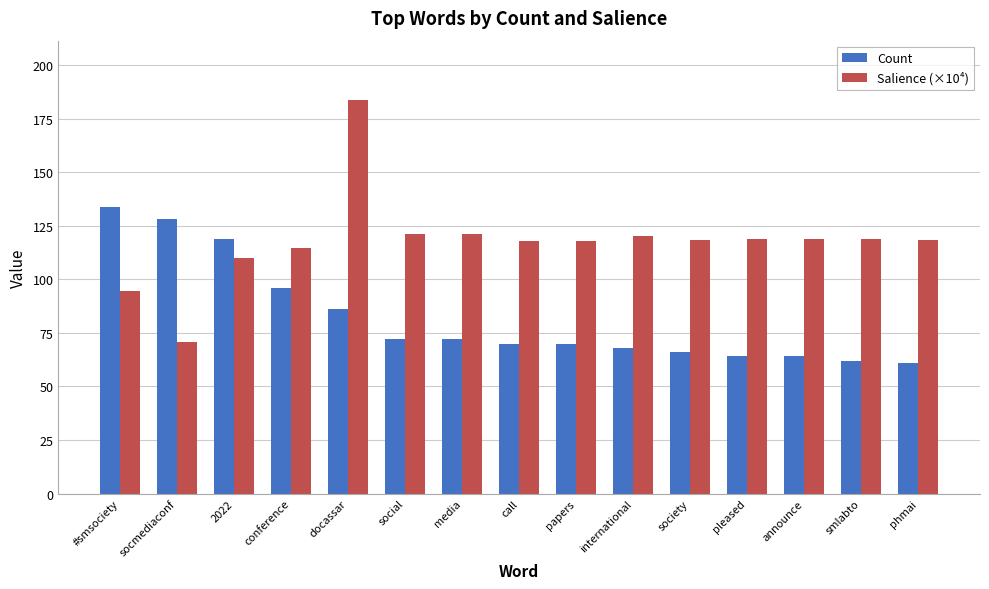

At which category is the sum across all series the highest?

docassar